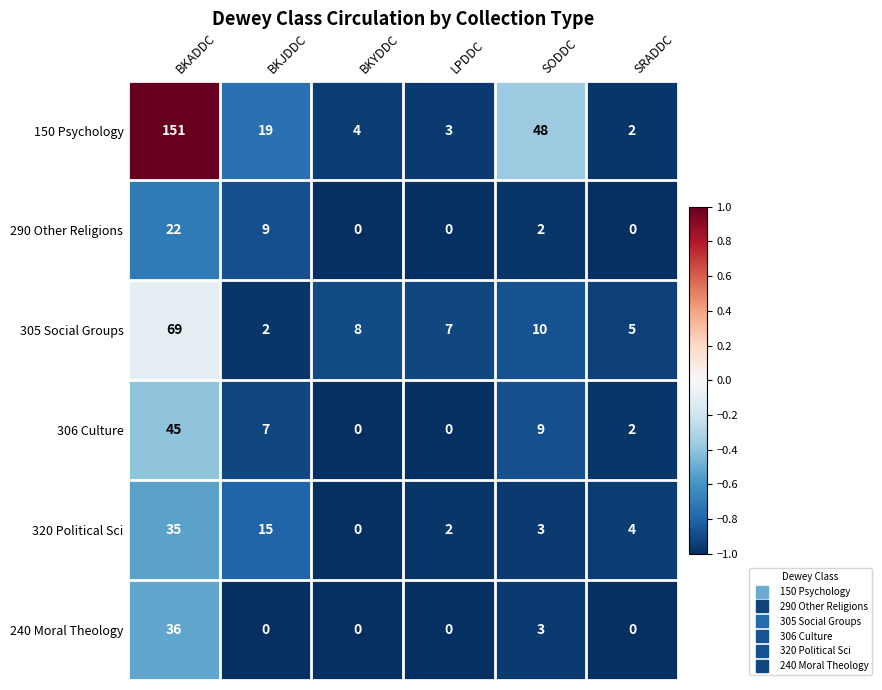

The 150 Psychology series shows 19 at BKJDDC. True or false?

True